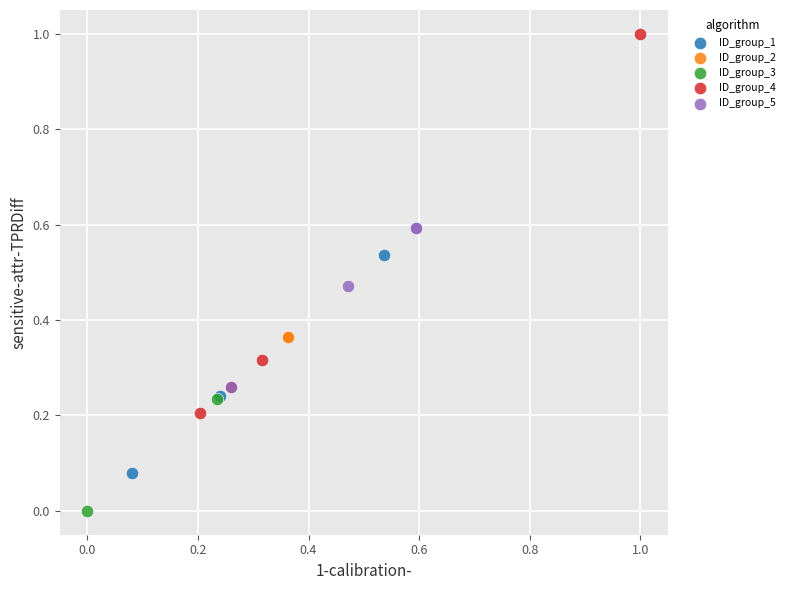

Which series has the widest spread of Y values?

ID_group_4